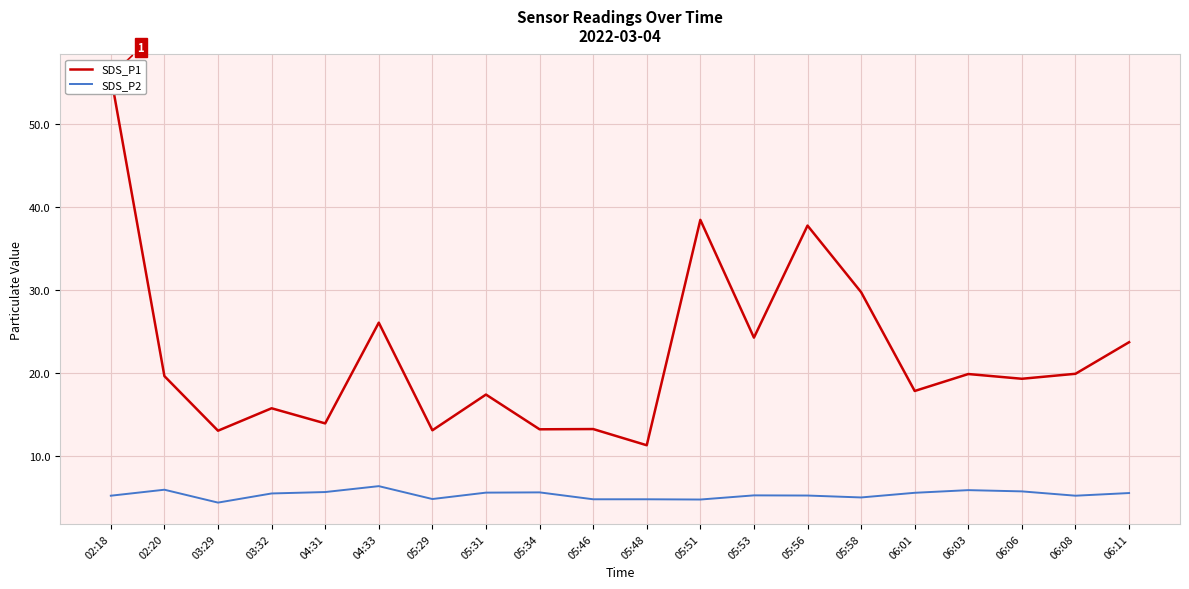

The value of SDS_P2 at 06:06 is 3.5. True or false?

False